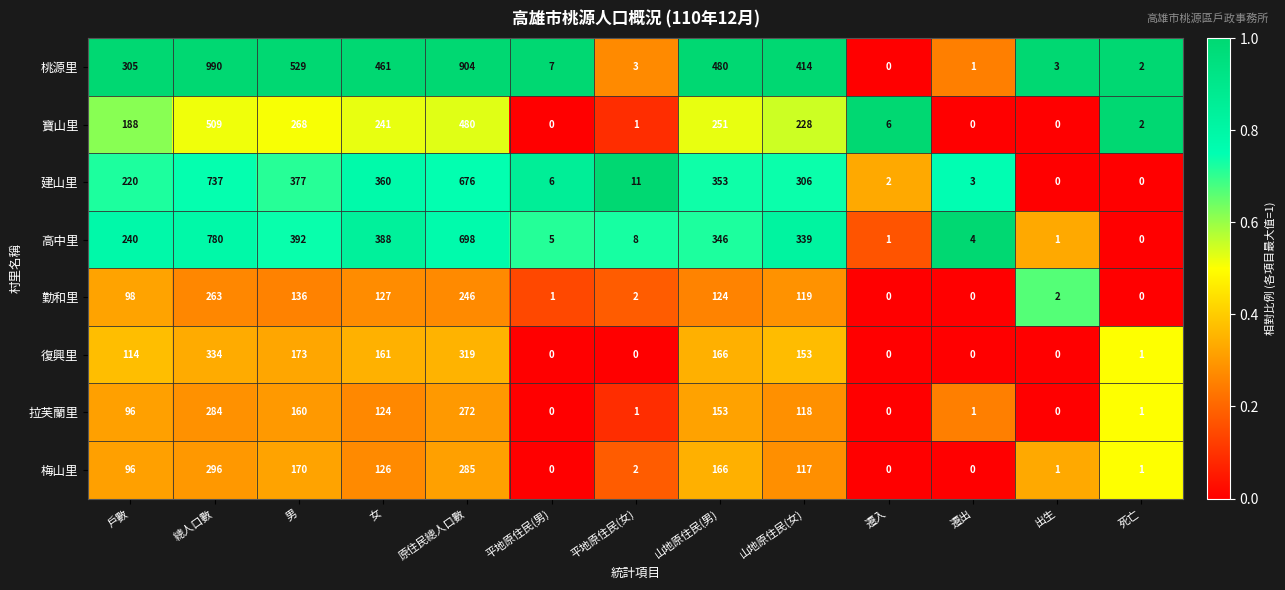

What is the greatest value displayed?

990